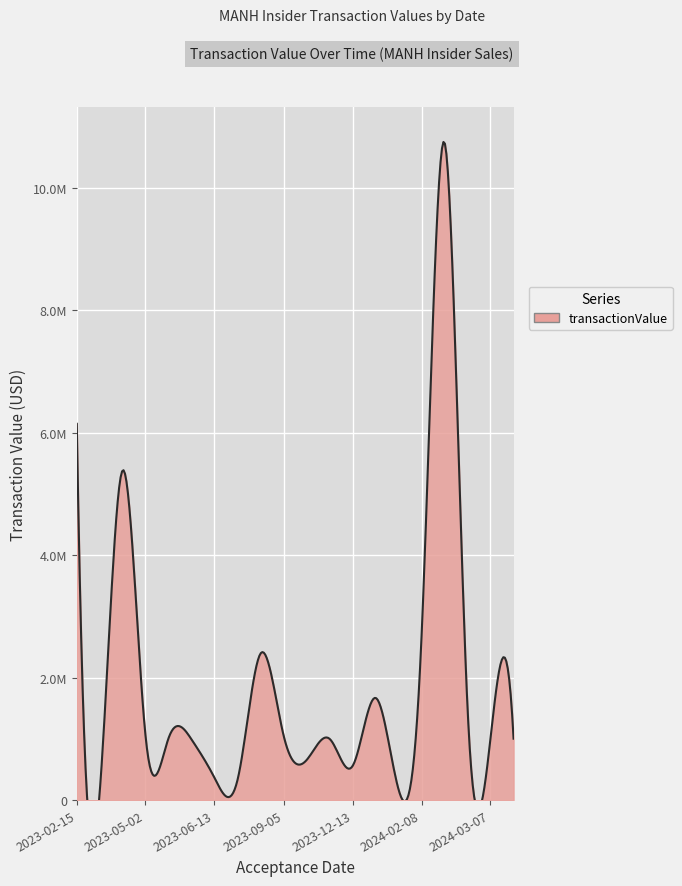

What is the sum of the values at 2024-02-01 and 2023-02-15?

7816428